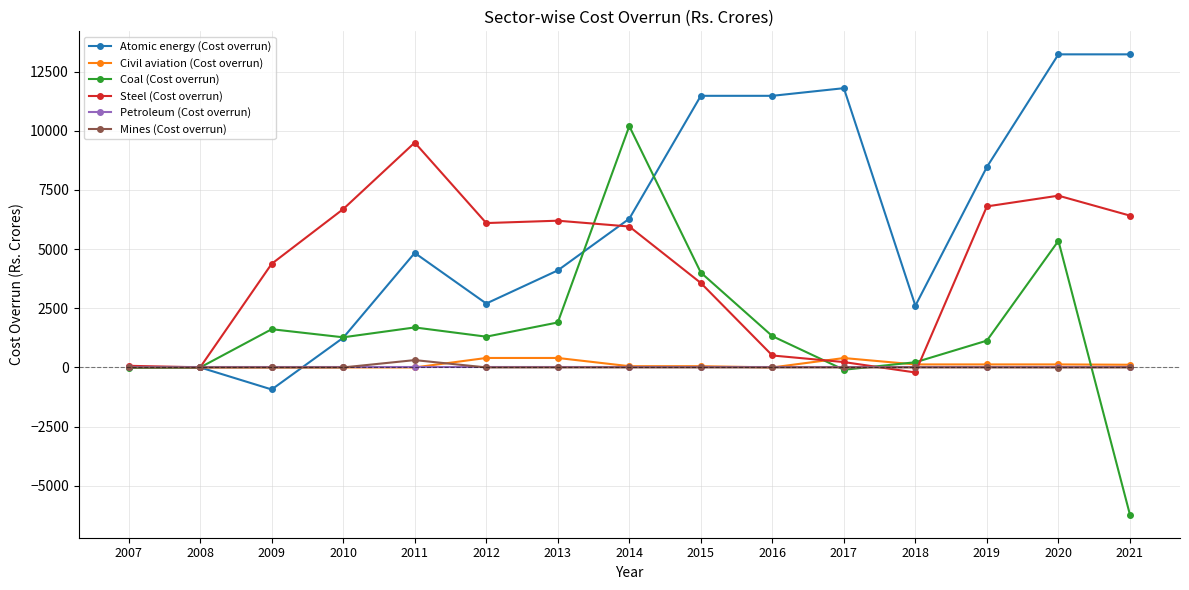

What is the difference between the highest and lowest values at 2011?

9500